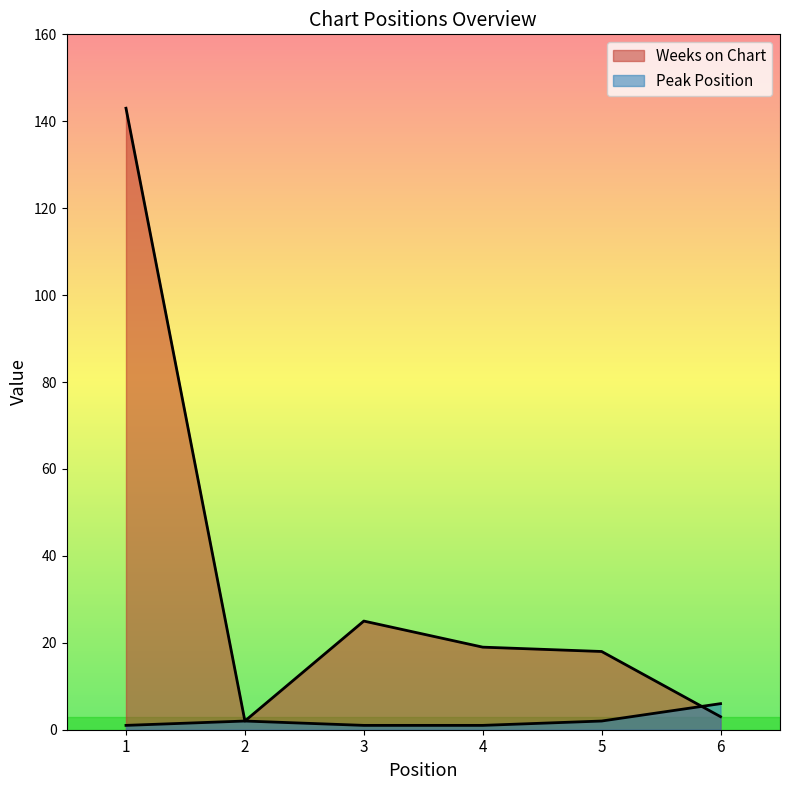

What is the value of the Peak Position point at the 1st from the left?

1